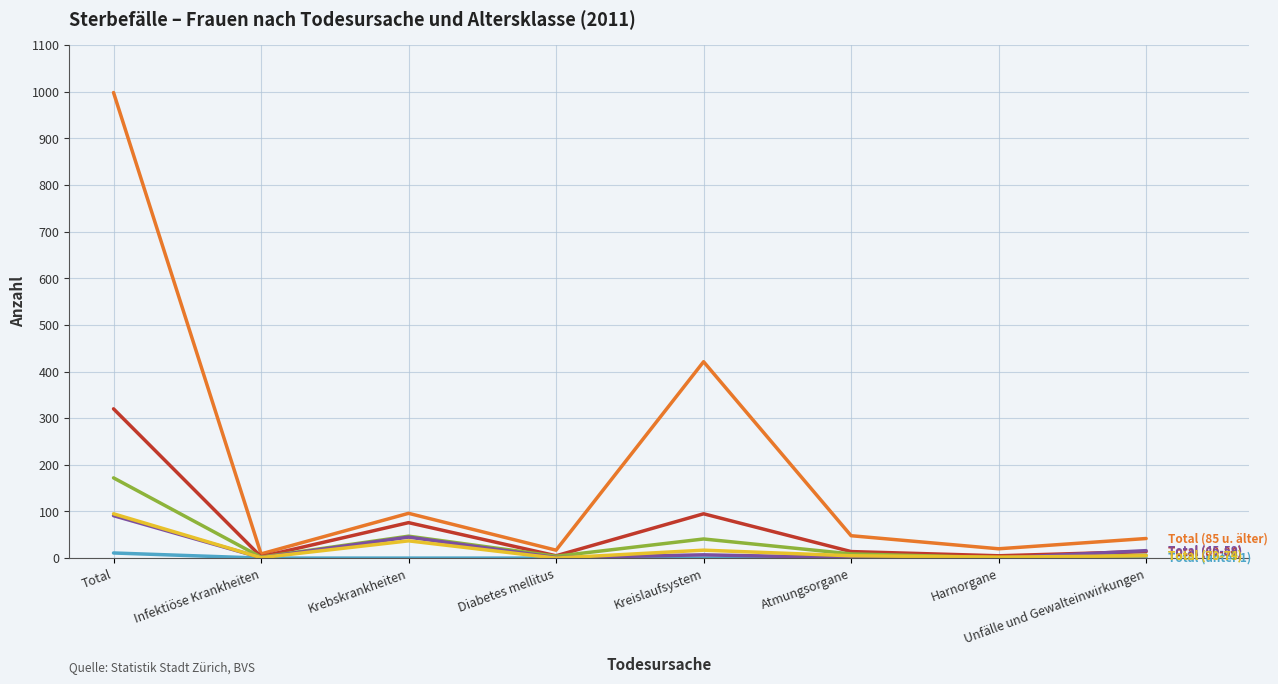

Which category has the highest value across all series?

Total